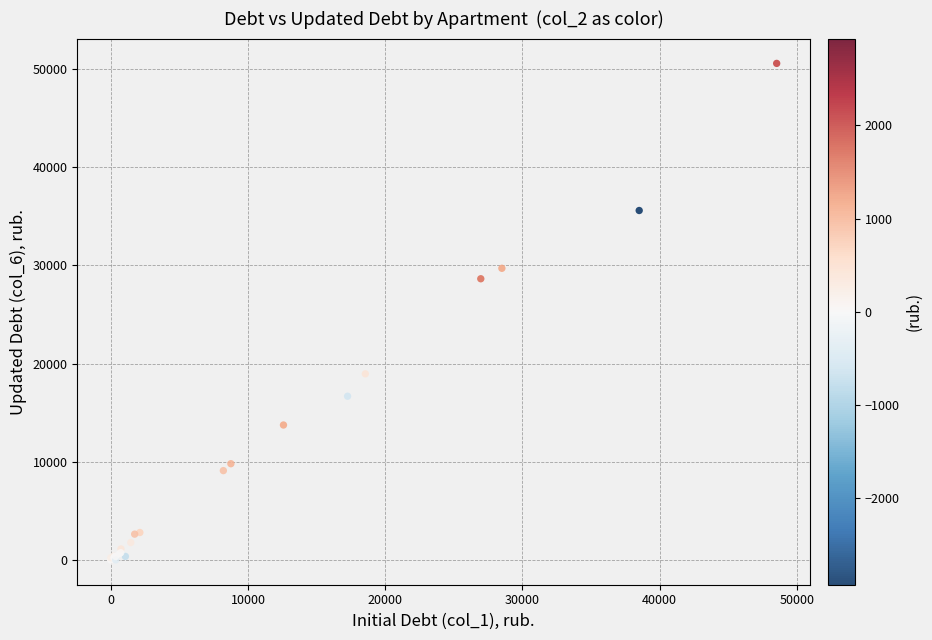

What Y value in the scatter plot is closest to 25282?

28631.8